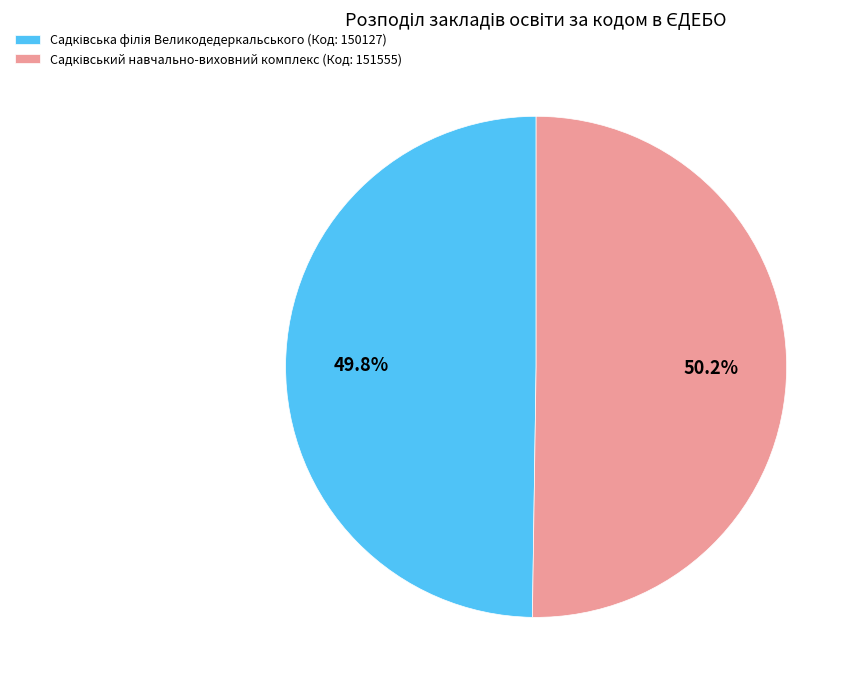

Does any single category account for the majority?

Yes